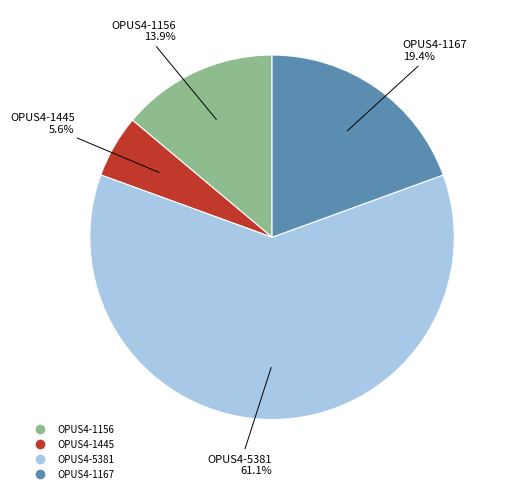

To the nearest percent, what is the average slice percentage?

25%